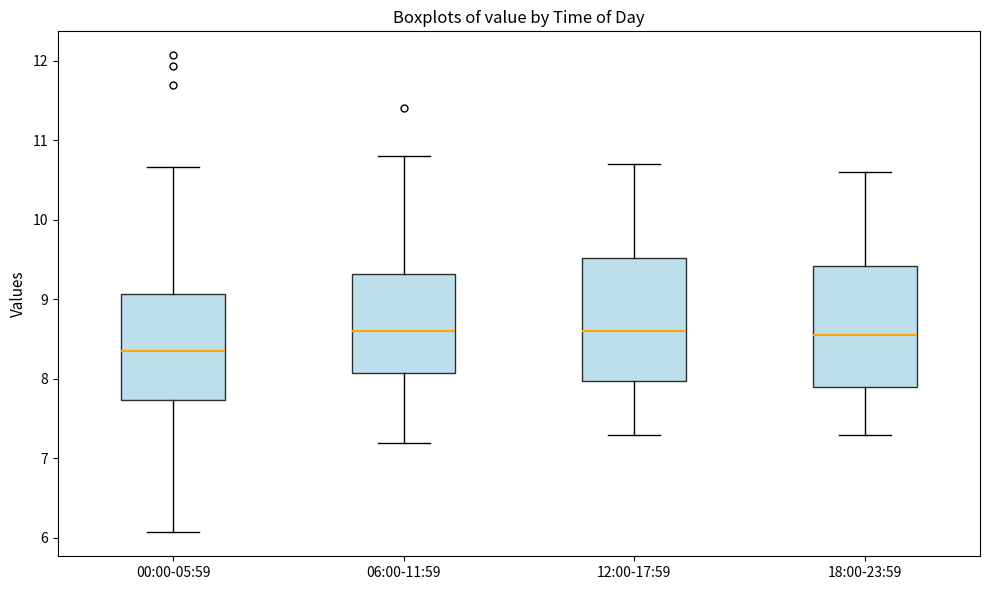

Reading left to right, transcribe this box plot: for each box, give where its median line is, the range the box spans, and where its two whiskers end, as read against the y-axis. The values are not printed on the chart, so give them approximately, as read against the axis.

00:00-05:59: median 8.4, box 7.7 to 9.1, whiskers 6.1 to 10.7
06:00-11:59: median 8.6, box 8.1 to 9.3, whiskers 7.2 to 10.8
12:00-17:59: median 8.6, box 8.0 to 9.5, whiskers 7.3 to 10.7
18:00-23:59: median 8.6, box 7.9 to 9.4, whiskers 7.3 to 10.6